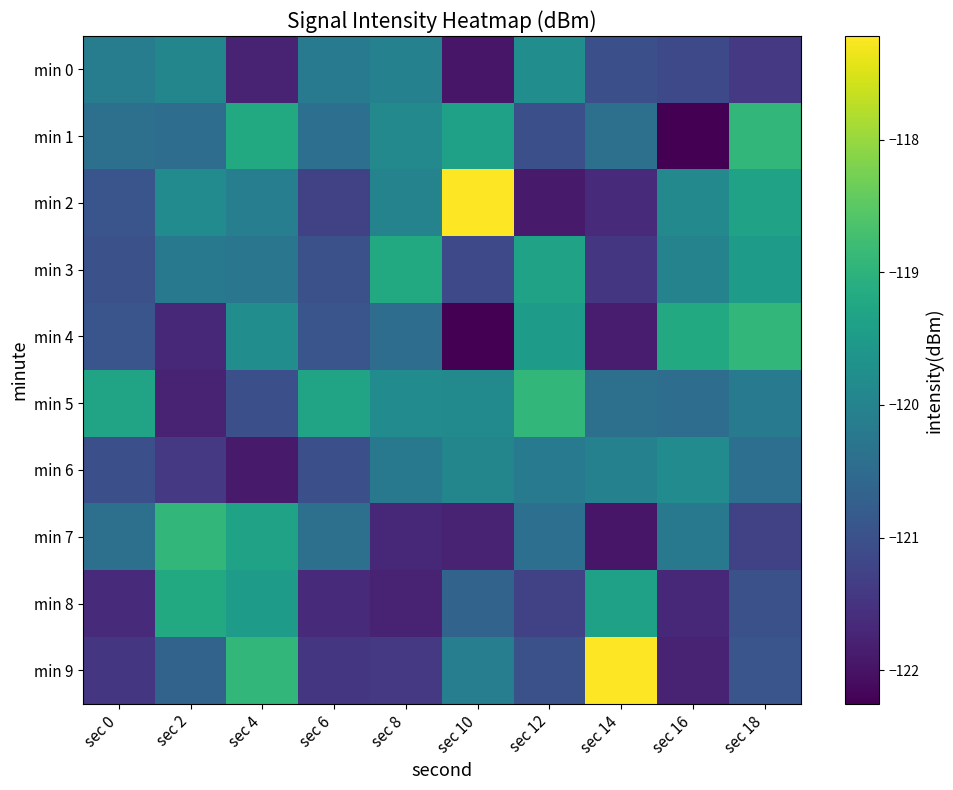

Reading left to right, transcribe all the data shown in this chart.

min 0: sec 0=-120.1	sec 2=-119.9	sec 4=-121.7	sec 6=-120.2	sec 8=-120.0	sec 10=-121.9	sec 12=-119.8	sec 14=-121.0	sec 16=-121.1	sec 18=-121.4
min 1: sec 0=-120.4	sec 2=-120.4	sec 4=-119.2	sec 6=-120.4	sec 8=-119.9	sec 10=-119.4	sec 12=-121.0	sec 14=-120.4	sec 16=-122.3	sec 18=-118.9
min 2: sec 0=-120.9	sec 2=-119.8	sec 4=-120.1	sec 6=-121.3	sec 8=-120.0	sec 10=-117.2	sec 12=-121.9	sec 14=-121.6	sec 16=-119.9	sec 18=-119.4
min 3: sec 0=-121.0	sec 2=-120.2	sec 4=-120.3	sec 6=-121.0	sec 8=-119.2	sec 10=-121.1	sec 12=-119.4	sec 14=-121.5	sec 16=-120.0	sec 18=-119.5
min 4: sec 0=-120.9	sec 2=-121.7	sec 4=-119.8	sec 6=-120.9	sec 8=-120.4	sec 10=-122.3	sec 12=-119.5	sec 14=-121.9	sec 16=-119.2	sec 18=-118.9
min 5: sec 0=-119.3	sec 2=-121.8	sec 4=-121.0	sec 6=-119.3	sec 8=-119.8	sec 10=-119.9	sec 12=-118.9	sec 14=-120.4	sec 16=-120.4	sec 18=-120.2
min 6: sec 0=-121.0	sec 2=-121.4	sec 4=-121.9	sec 6=-121.0	sec 8=-120.2	sec 10=-119.9	sec 12=-120.2	sec 14=-120.0	sec 16=-119.8	sec 18=-120.4
min 7: sec 0=-120.4	sec 2=-118.9	sec 4=-119.4	sec 6=-120.4	sec 8=-121.7	sec 10=-121.7	sec 12=-120.4	sec 14=-121.9	sec 16=-120.2	sec 18=-121.3
min 8: sec 0=-121.6	sec 2=-119.2	sec 4=-119.5	sec 6=-121.6	sec 8=-121.8	sec 10=-120.7	sec 12=-121.3	sec 14=-119.4	sec 16=-121.7	sec 18=-121.0
min 9: sec 0=-121.5	sec 2=-120.7	sec 4=-118.9	sec 6=-121.5	sec 8=-121.4	sec 10=-120.1	sec 12=-121.0	sec 14=-117.2	sec 16=-121.8	sec 18=-120.9